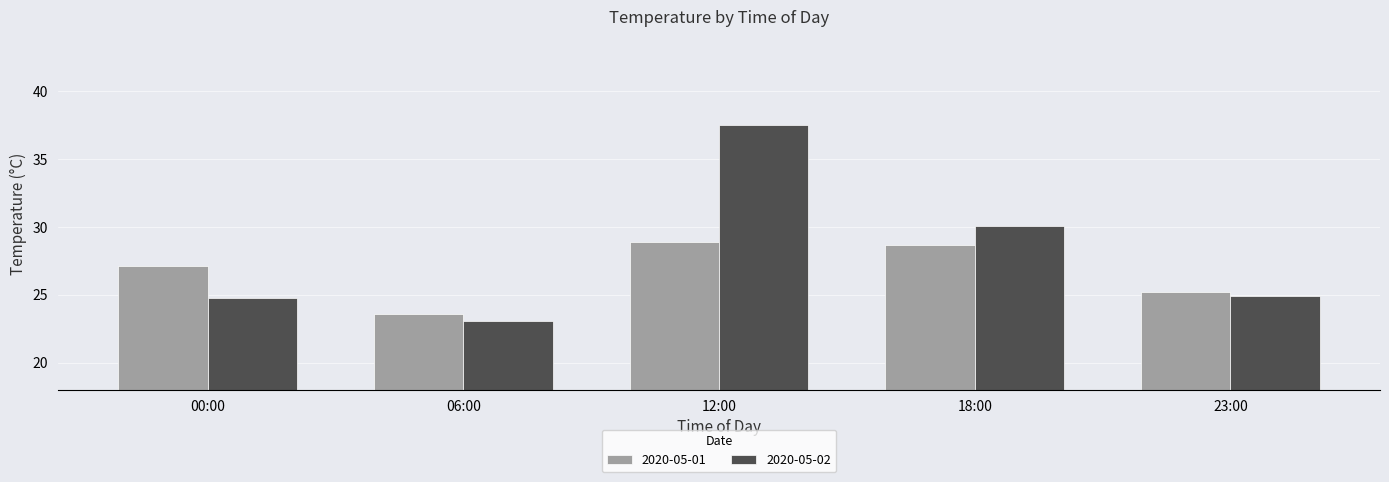

What is the maximum value shown in the chart?

37.5